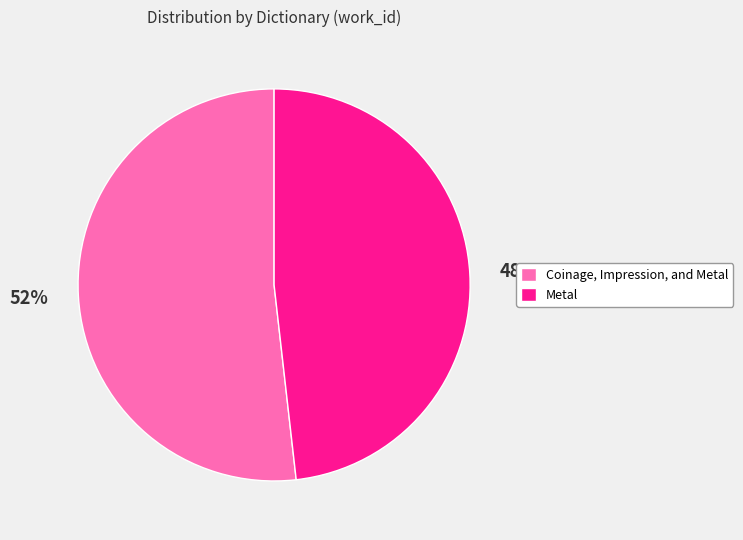

Is there any slice that represents more than half of the pie?

Yes